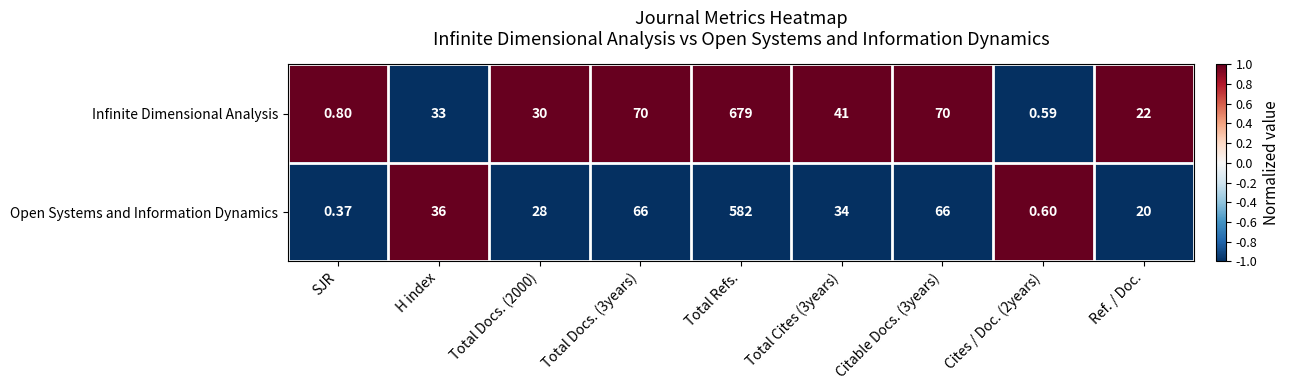

Which series changed the most between Total Refs. and Cites / Doc. (2years)?

Infinite Dimensional Analysis